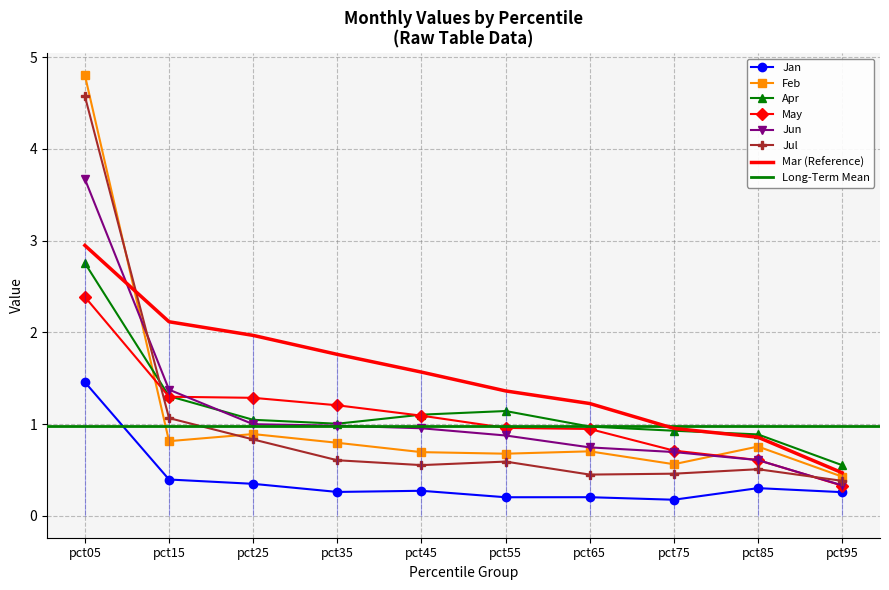

Reading left to right, extract all data points from this chart.

Jan: 1.5	0.4	0.3	0.3	0.3	0.2	0.2	0.2	0.3	0.3
Feb: 4.8	0.8	0.9	0.8	0.7	0.7	0.7	0.6	0.8	0.4
Apr: 2.8	1.3	1.0	1.0	1.1	1.1	1.0	0.9	0.9	0.6
May: 2.4	1.3	1.3	1.2	1.1	1.0	0.9	0.7	0.6	0.3
Jun: 3.7	1.4	1.0	1.0	1.0	0.9	0.7	0.7	0.6	0.3
Jul: 4.6	1.1	0.8	0.6	0.6	0.6	0.4	0.5	0.5	0.4